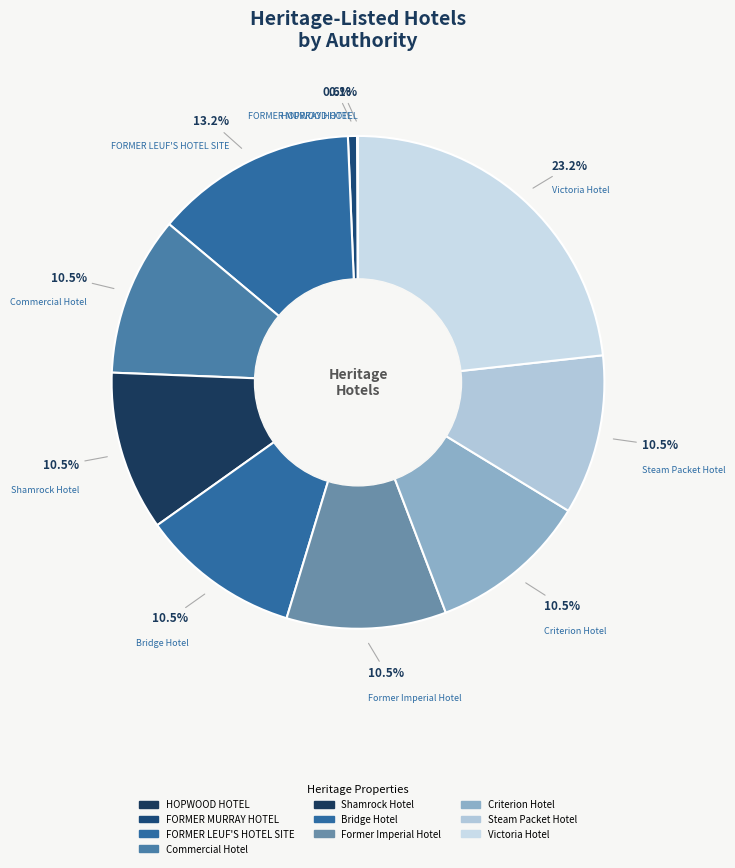

Is there any slice that represents more than half of the pie?

No